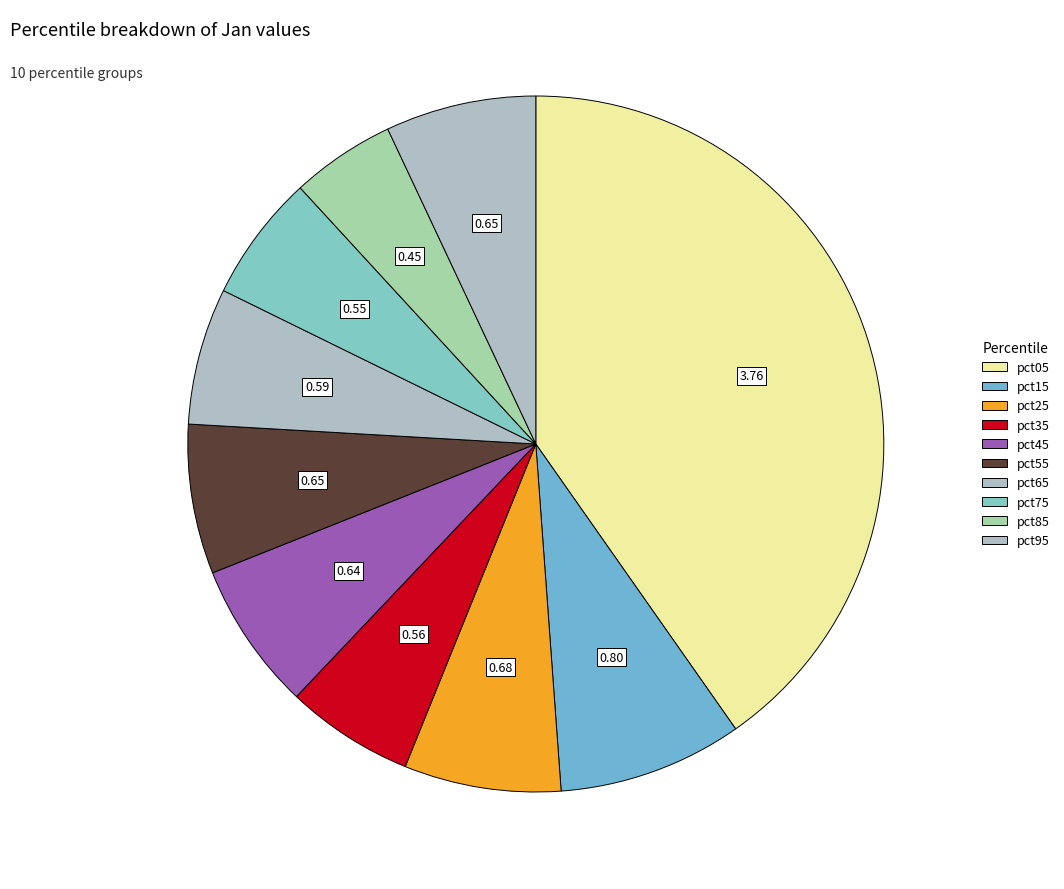

To the nearest percent, what percentage of the pie is pct05?

40%